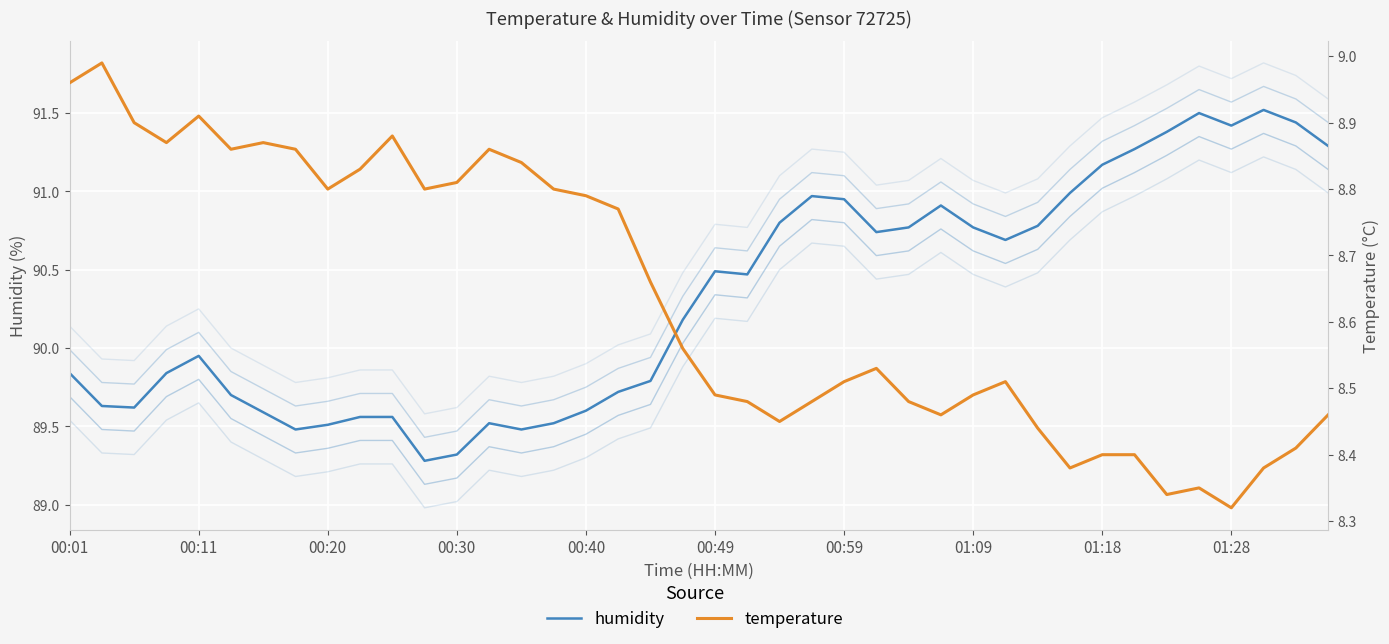

How many lines are shown in the chart?

2